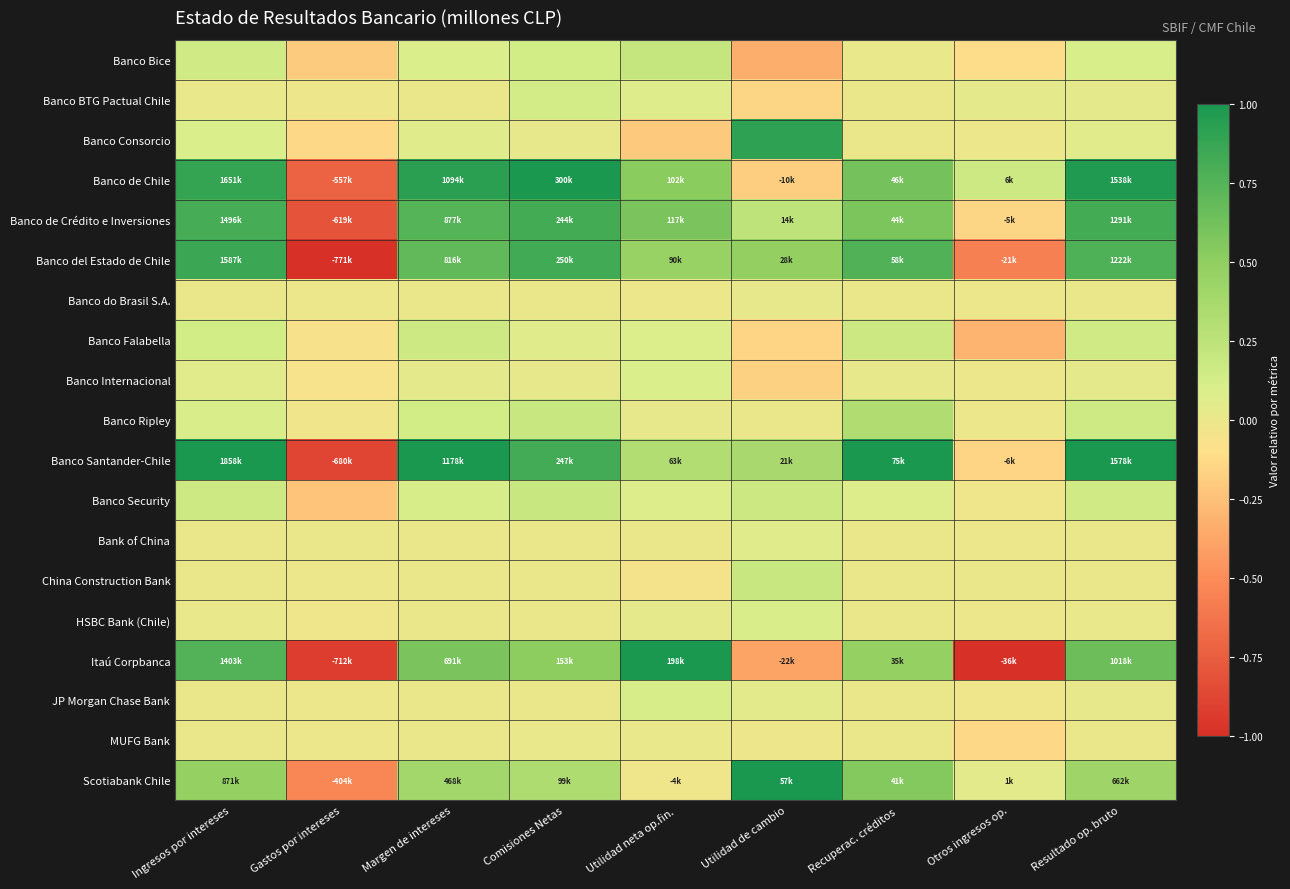

At which category is the sum across all series the highest?

Ingresos por intereses